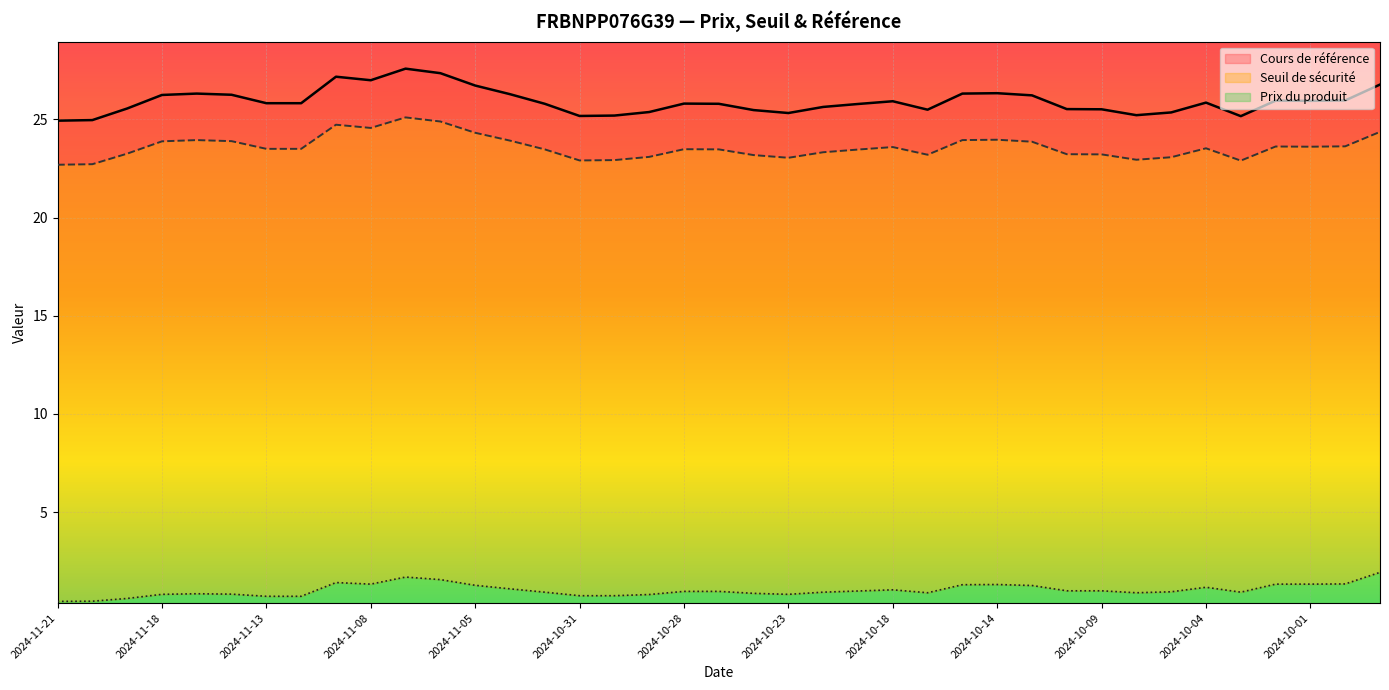

How many values in the Cours de référence series are below 25?

2